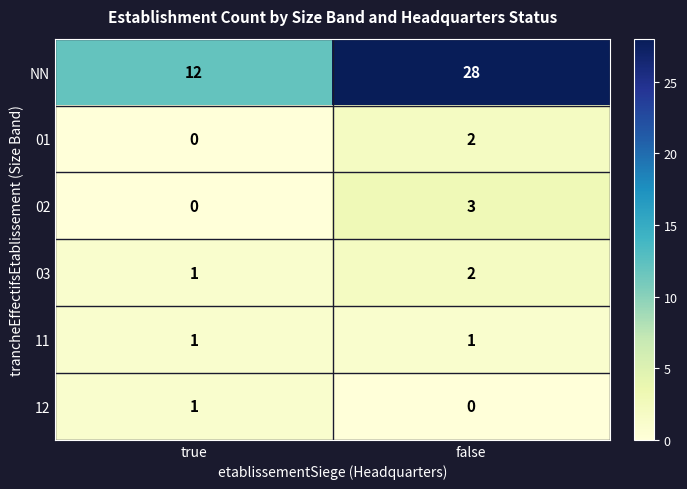

Reading right to left, transcribe all the data shown in this chart.

NN: false=28	true=12
01: false=2	true=0
02: false=3	true=0
03: false=2	true=1
11: false=1	true=1
12: false=0	true=1